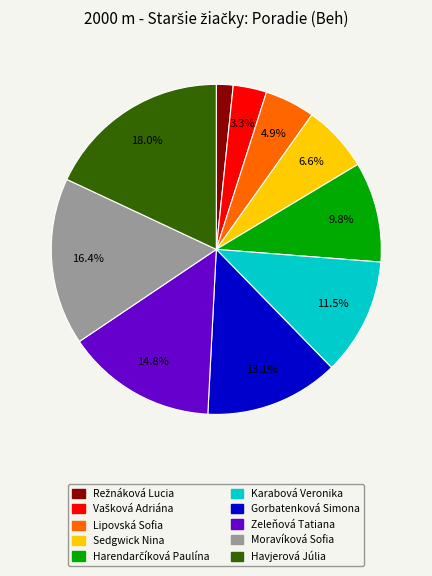

What portion of the pie excludes Zeleňová Tatiana?

85.2%